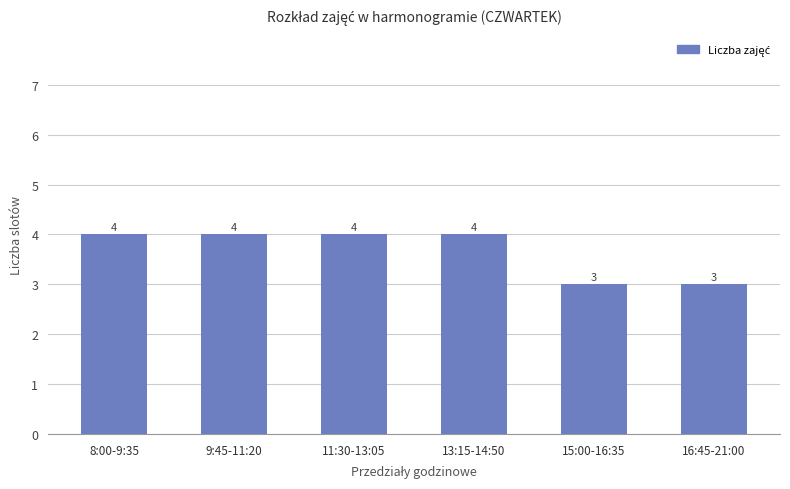

Are the bars grouped side by side (vs. stacked)?

No